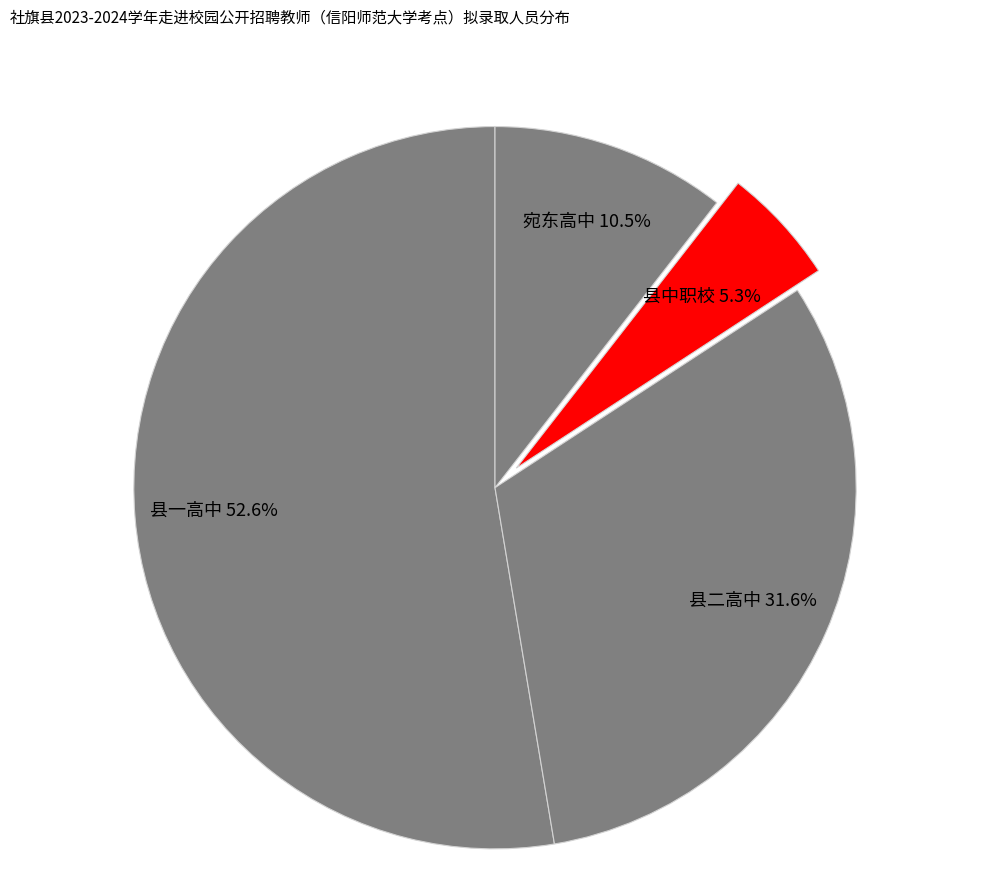

Do 县中职校 and 县二高中 together represent more than half of the pie?

No